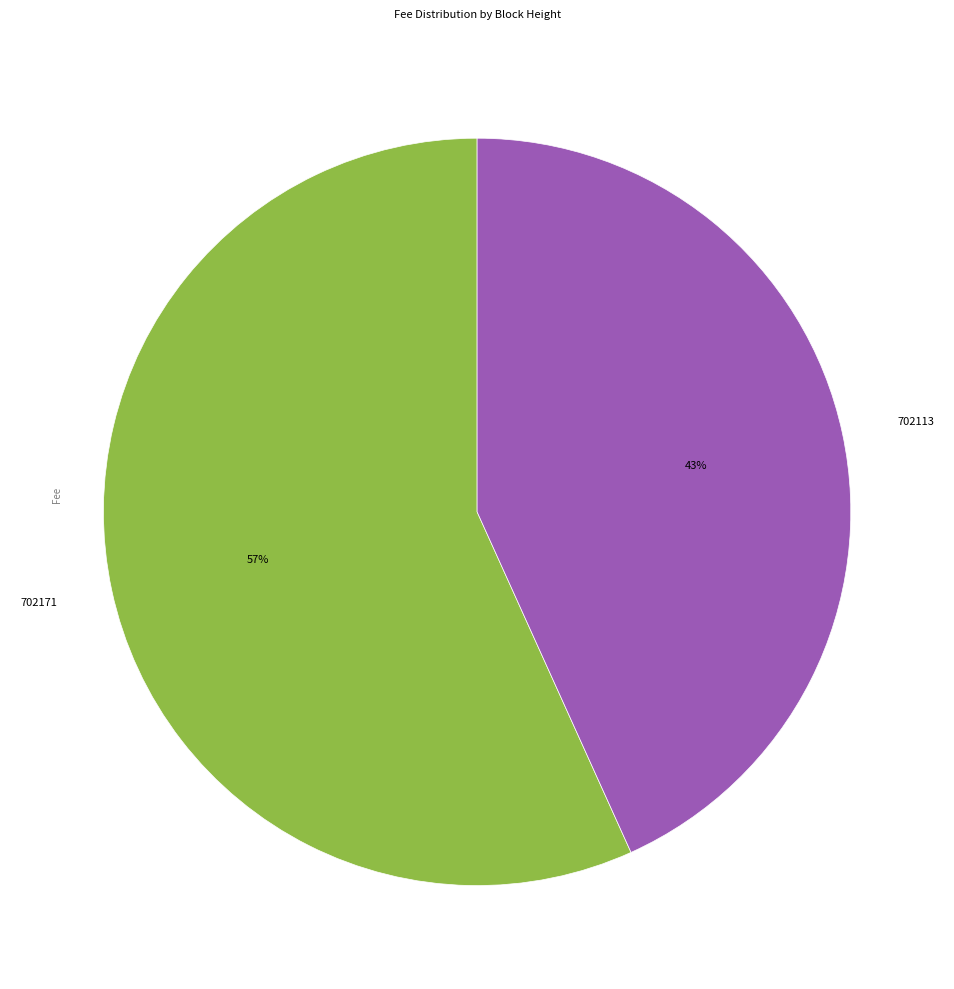

To the nearest percent, what is the combined percentage of 702113 and 702171?

100%